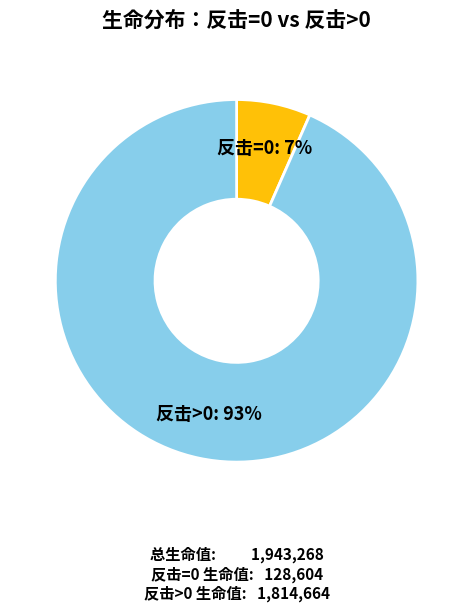

Is the sum of 反击=0 and 反击>0 greater than half?

Yes